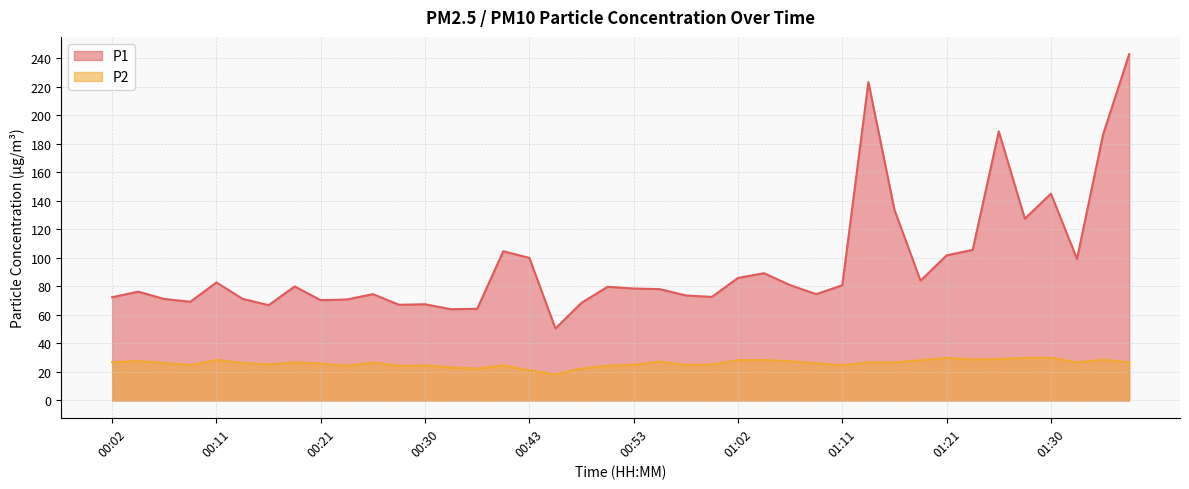

Which series has the largest total across all categories?

P1